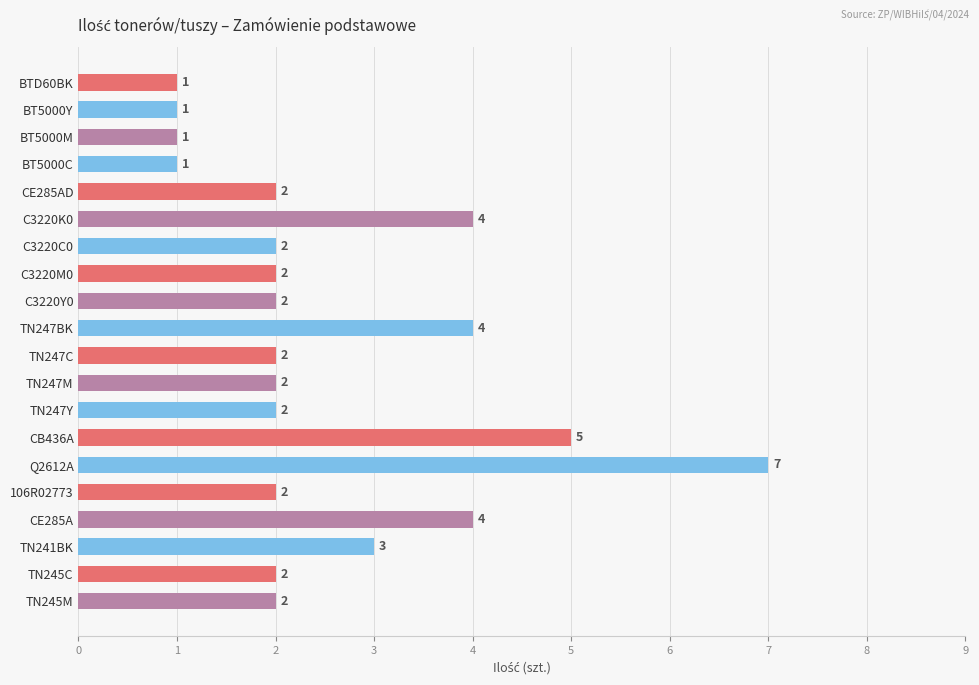

Count the values in the range 2 to 4.

14